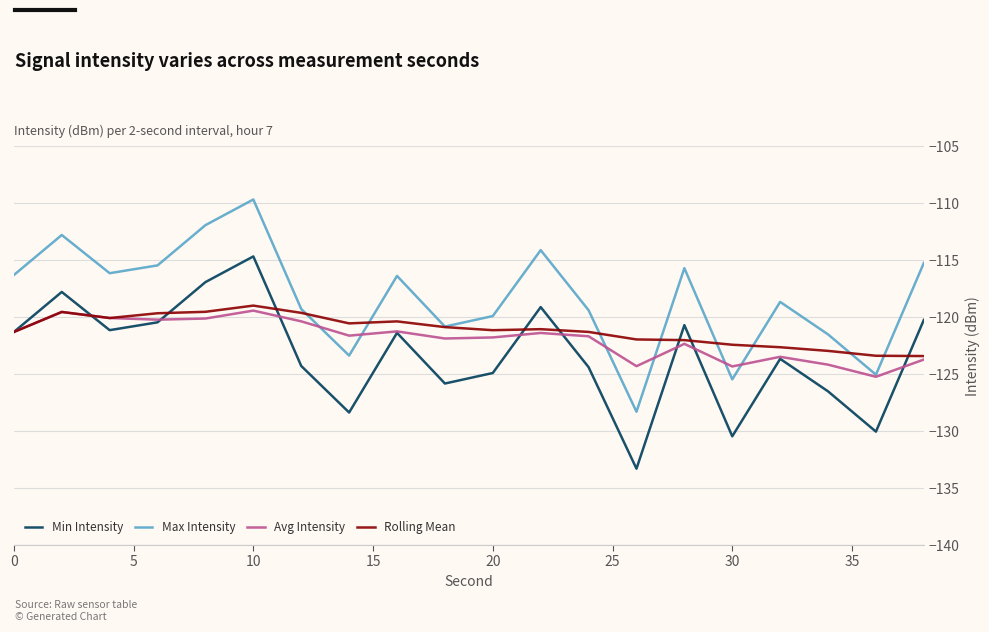

Which series has the largest total across all categories?

Max Intensity